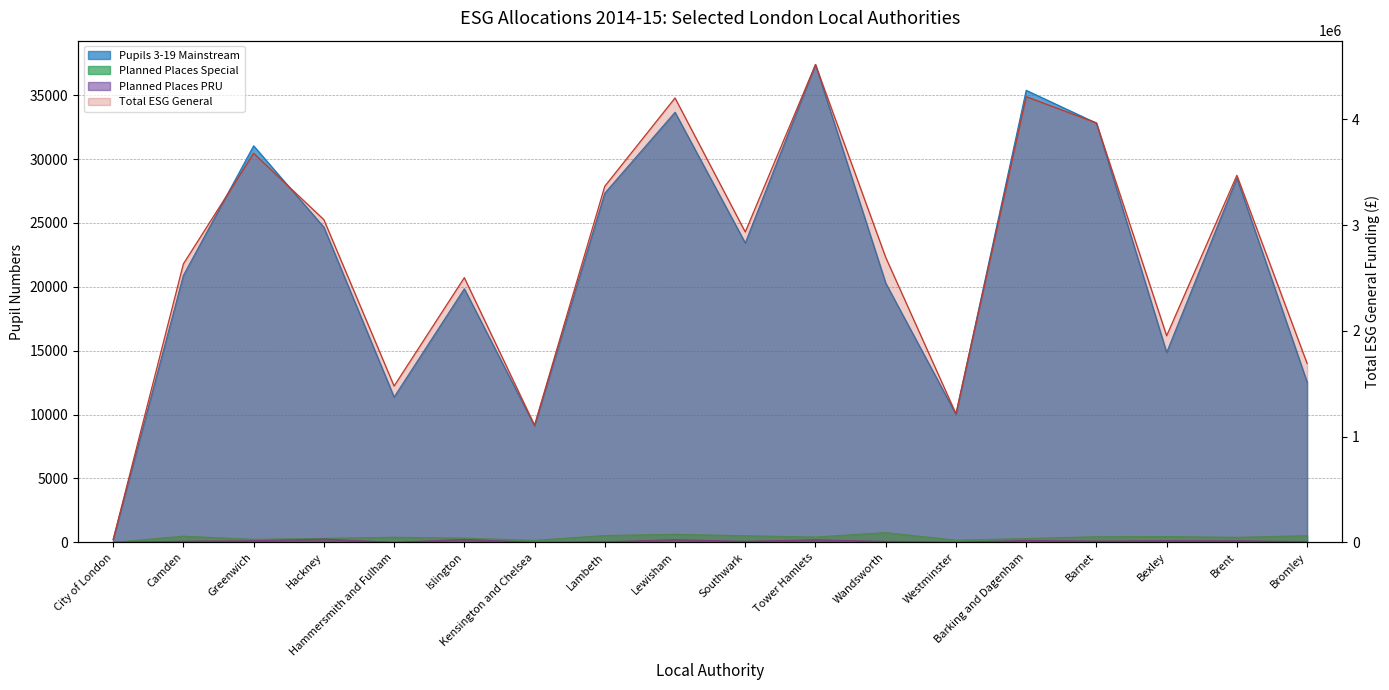

True or false: Planned Places Special and Total ESG General cross at least once.

False